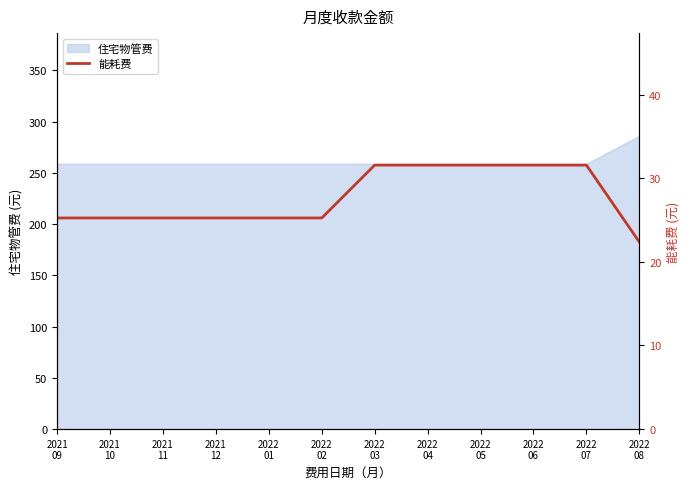

True or false: the data has more than 1 interior local peaks.

False